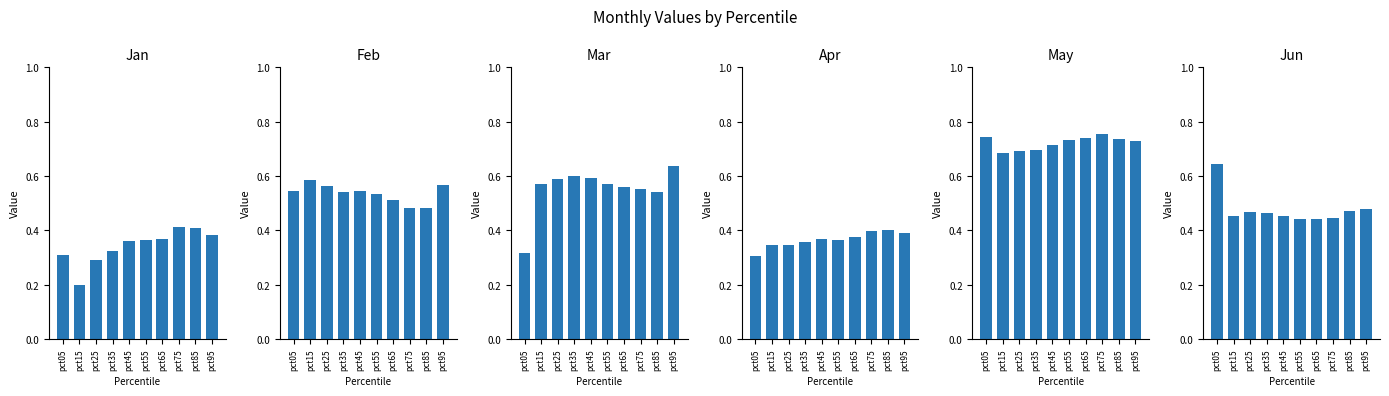

How many data points does each series have?

10